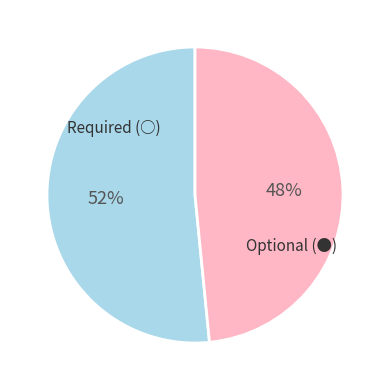

Count the number of slices in the pie.

2